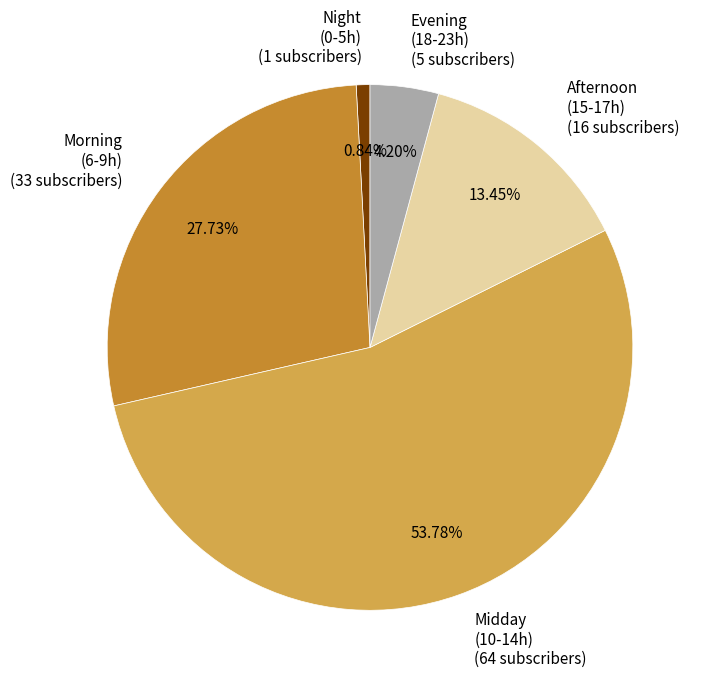

Which slice is the largest?

Midday (10-14h)